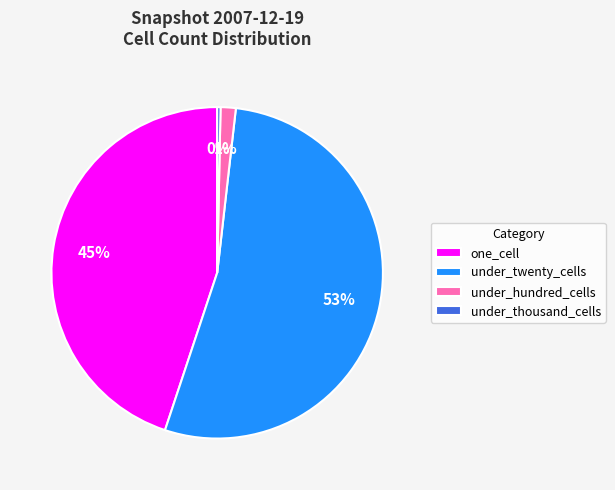

Which slice is the largest?

under_twenty_cells